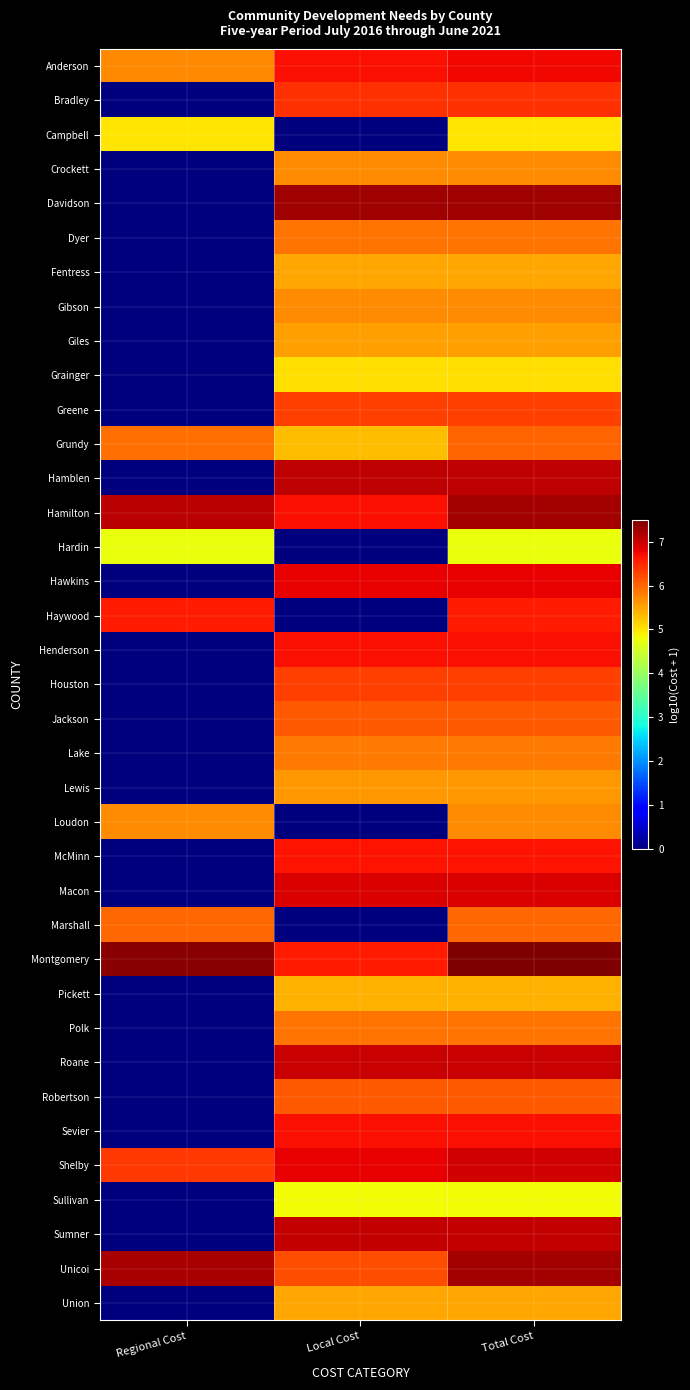

List the series in order of their peak value, highest first.

Montgomery, Davidson, Hamilton, Unicoi, Hamblen, Sumner, Roane, Shelby, Macon, Hawkins, Anderson, Henderson, Sevier, McMinn, Haywood, Bradley, Greene, Houston, Robertson, Jackson, Grundy, Marshall, Polk, Dyer, Lake, Crockett, Gibson, Loudon, Lewis, Giles, Fentress, Union, Pickett, Grainger, Campbell, Sullivan, Hardin